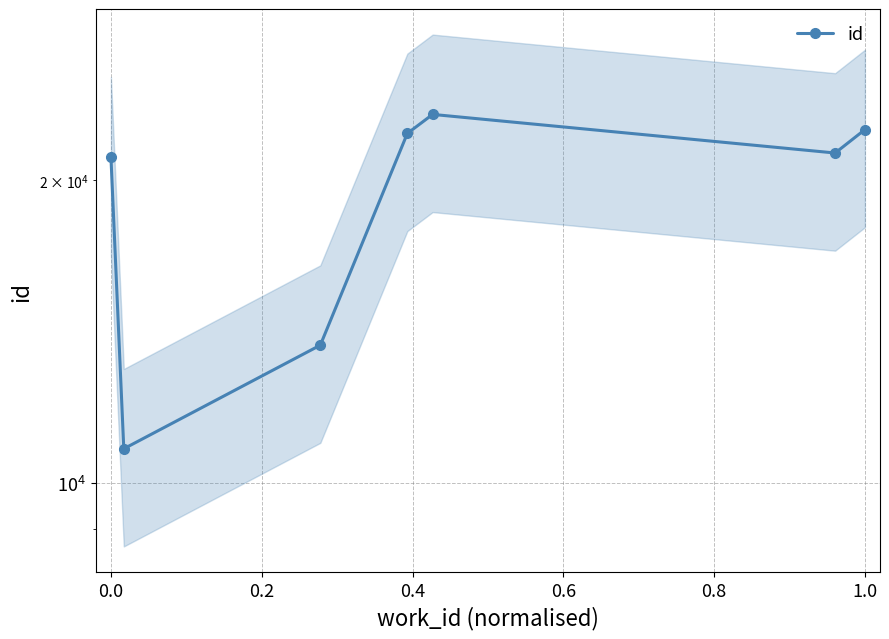

Is this an area chart (filled region under the line)?

No